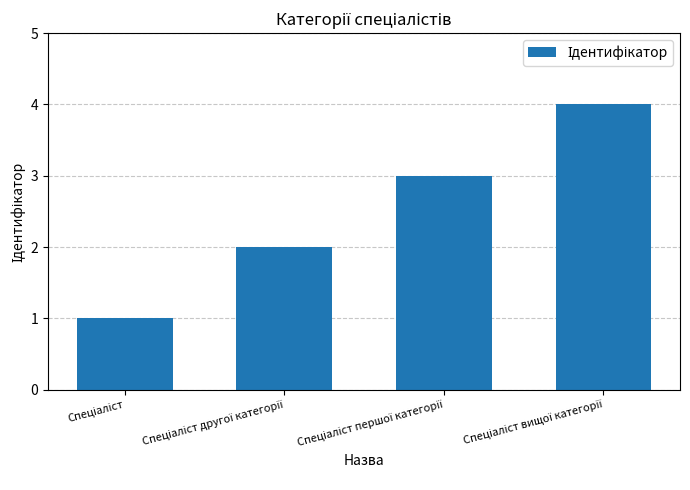

How many bars are there in total?

4